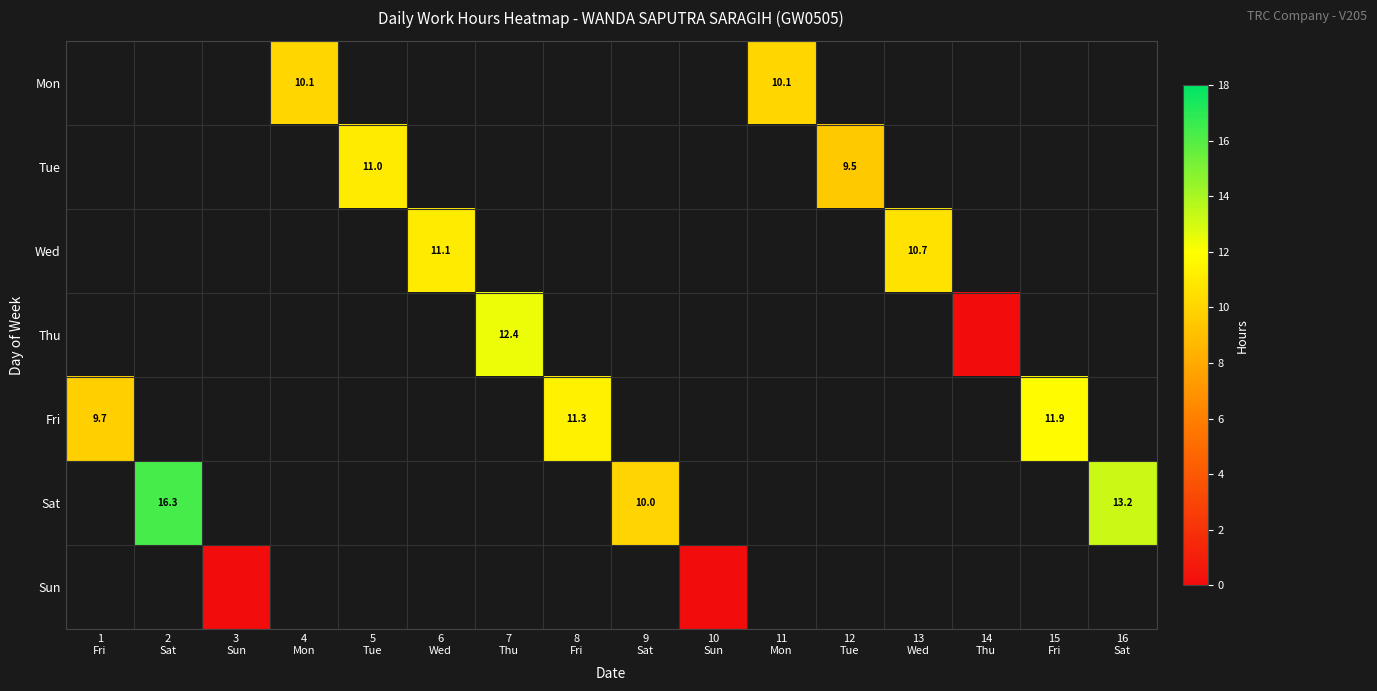

List the labels in order of Mon value, smallest first.

1 Fri, 2 Sat, 3 Sun, 4 Mon, 5 Tue, 6 Wed, 7 Thu, 8 Fri, 9 Sat, 10 Sun, 11 Mon, 12 Tue, 13 Wed, 14 Thu, 15 Fri, 16 Sat